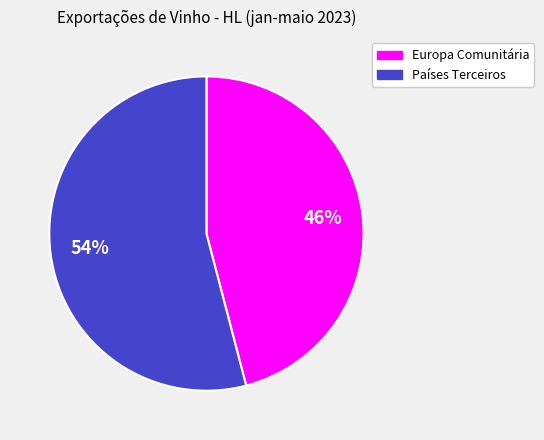

To the nearest percent, what is the difference between the largest and smallest slice percentages?

8%